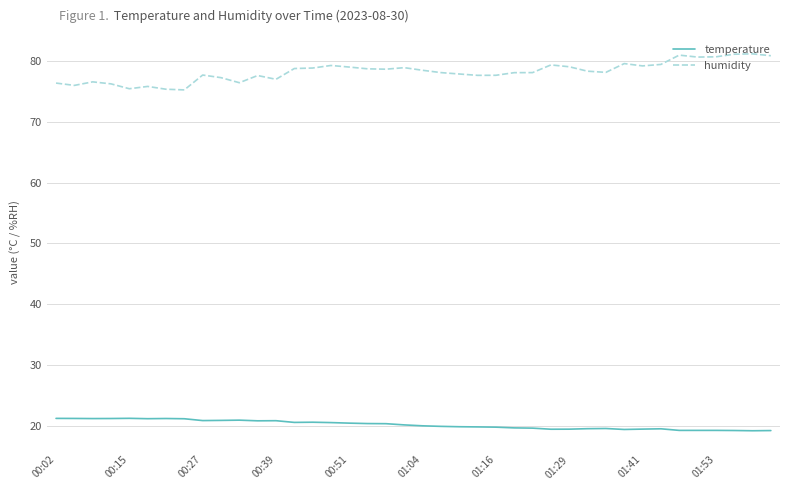

What is the maximum value shown in the chart?

81.1